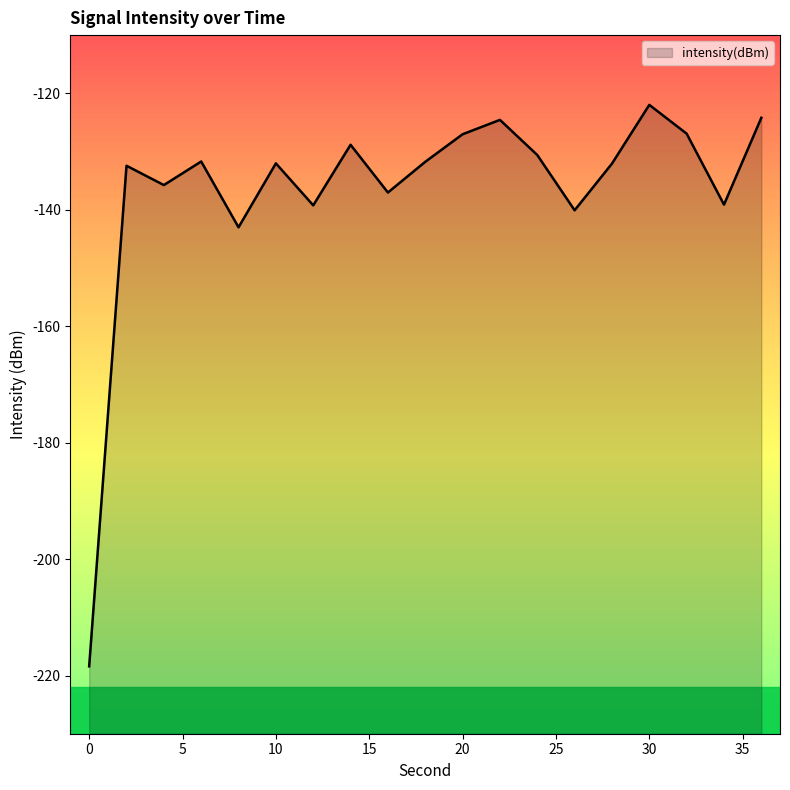

Is it true that the value at 18 is -131.8?

True